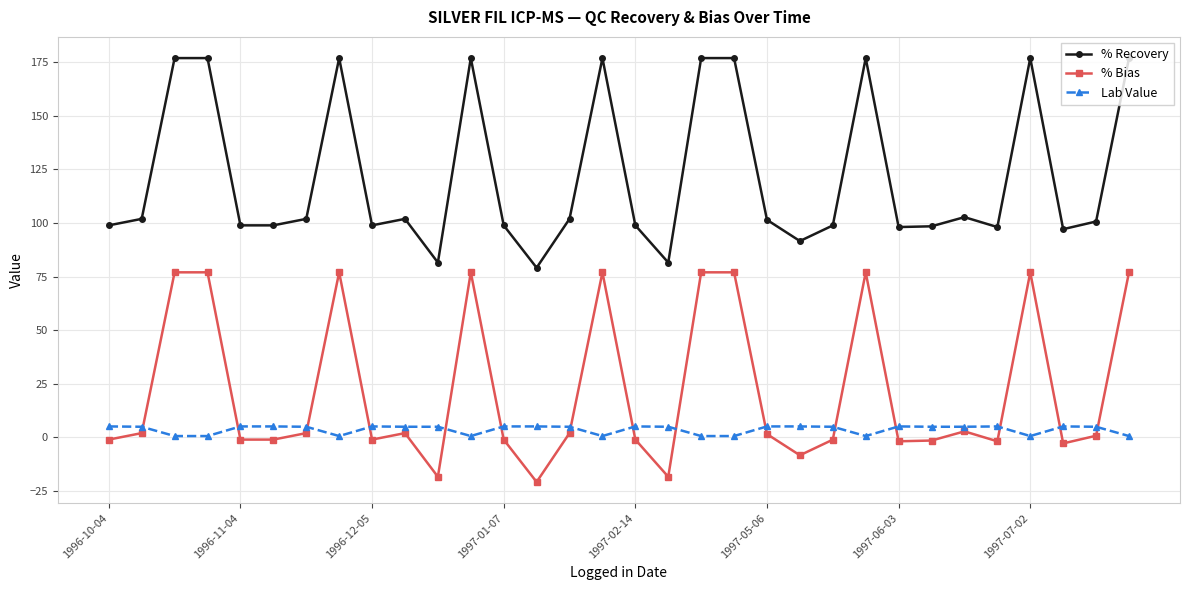

True or false: Lab Value has more than 0 points higher than both neighbors.

True